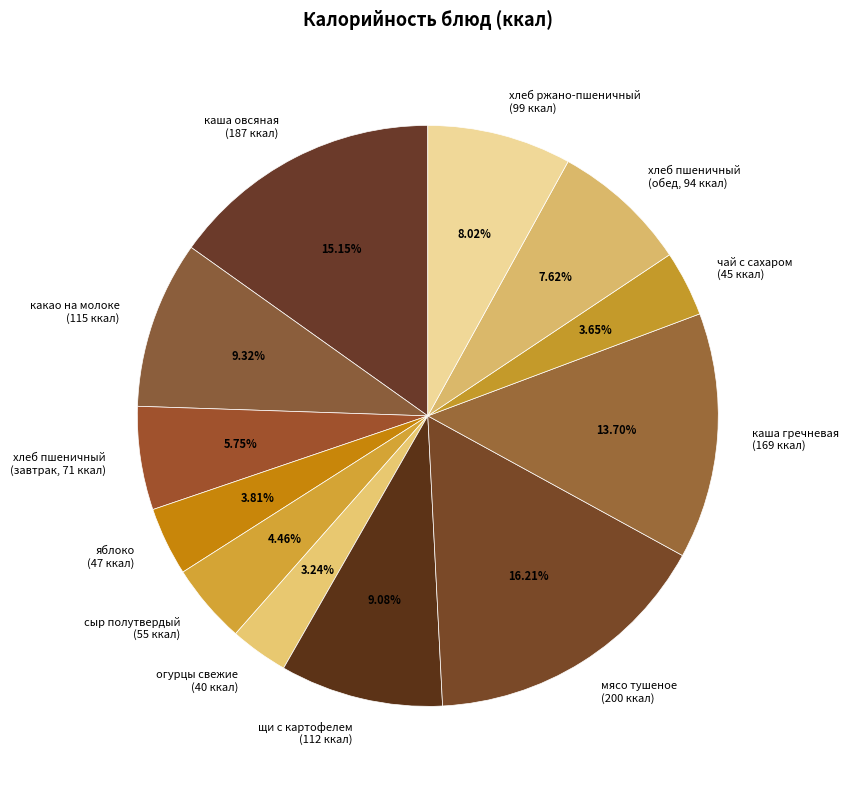

Is there any slice that represents more than half of the pie?

No